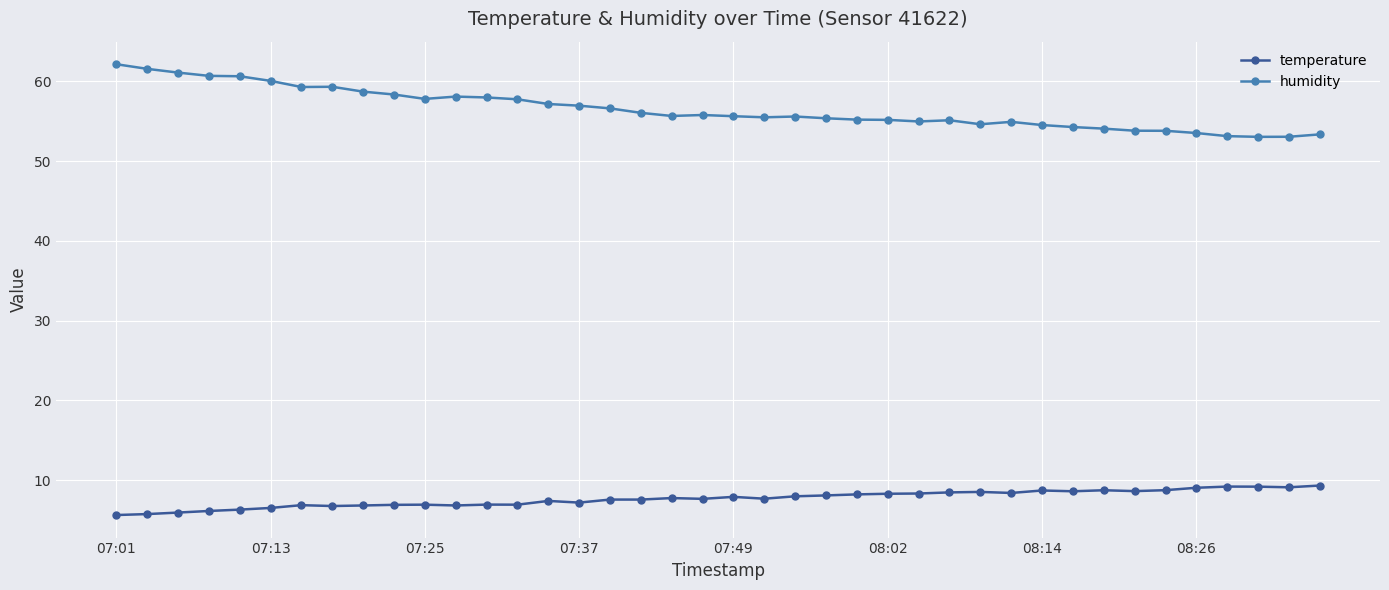

Which series has the largest range (max minus min)?

humidity